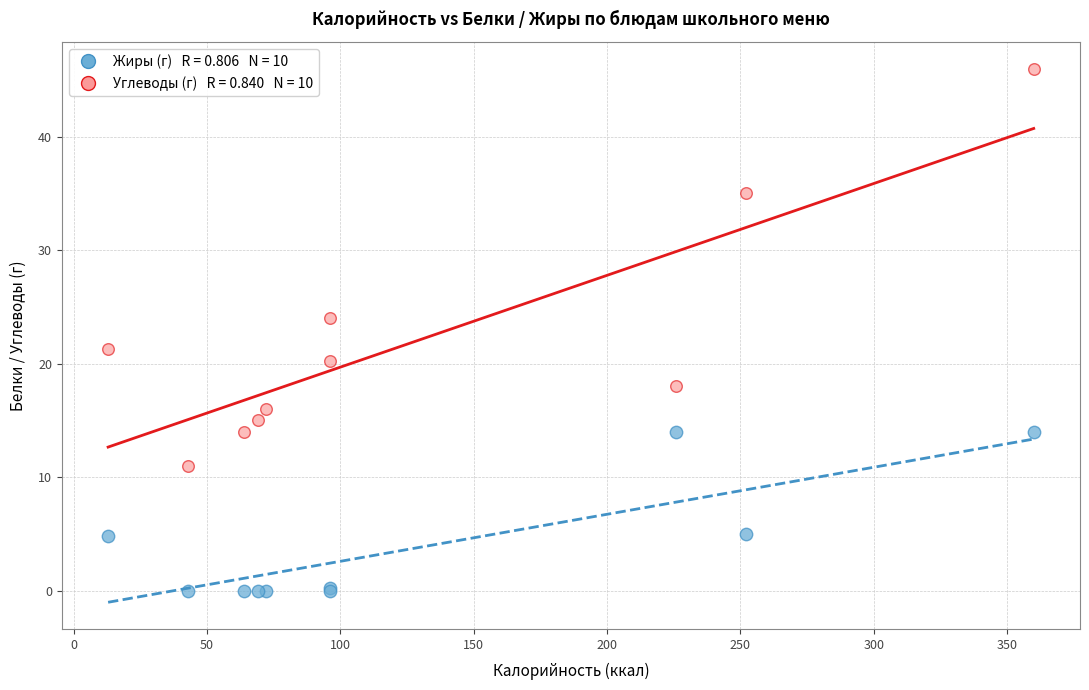

Across all series, what Y value is closest to 23?

24.0